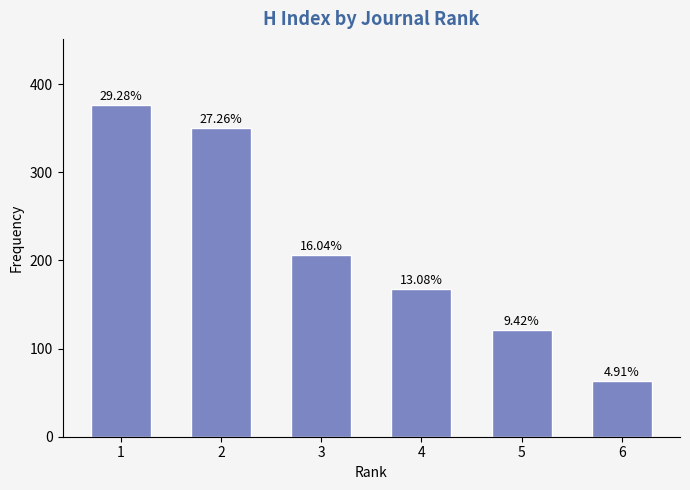

At which label does the data first exceed 206?

1